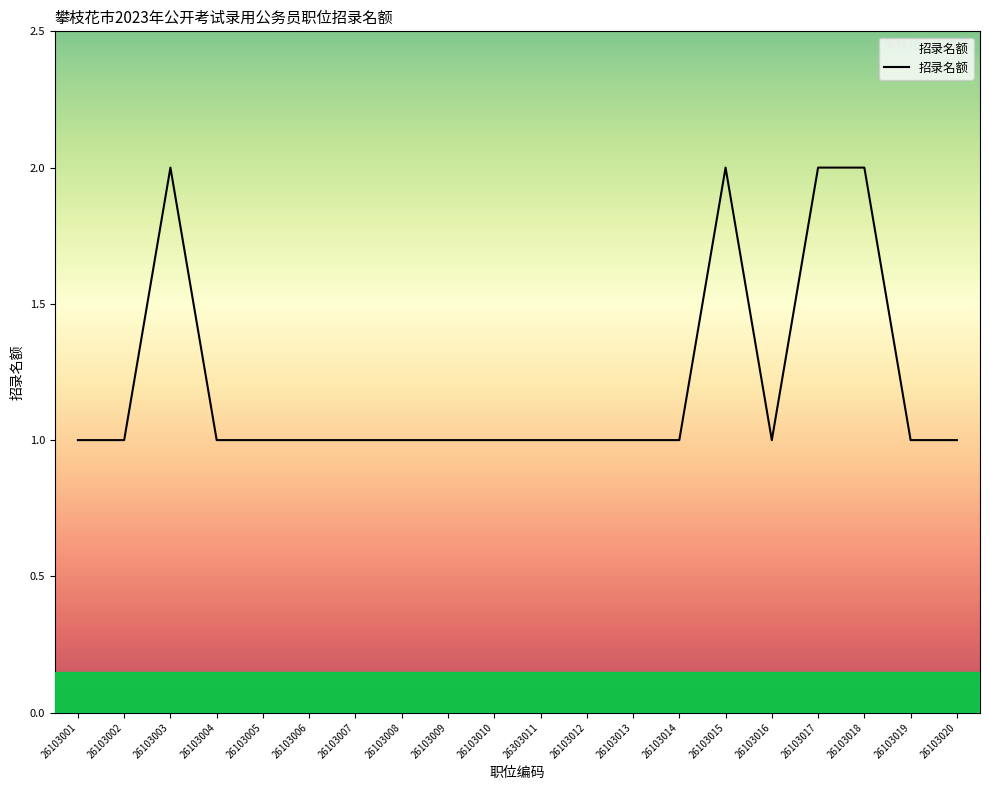

Reading right to left, what are all the values shown in this chart?

1	1	2	2	1	2	1	1	1	1	1	1	1	1	1	1	1	2	1	1